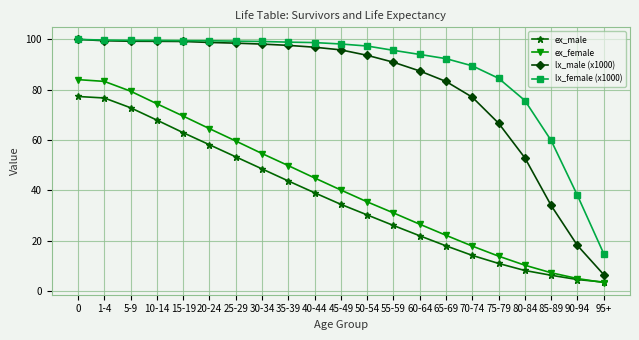

The lx_male (x1000) series shows 100.0 at 0. True or false?

True